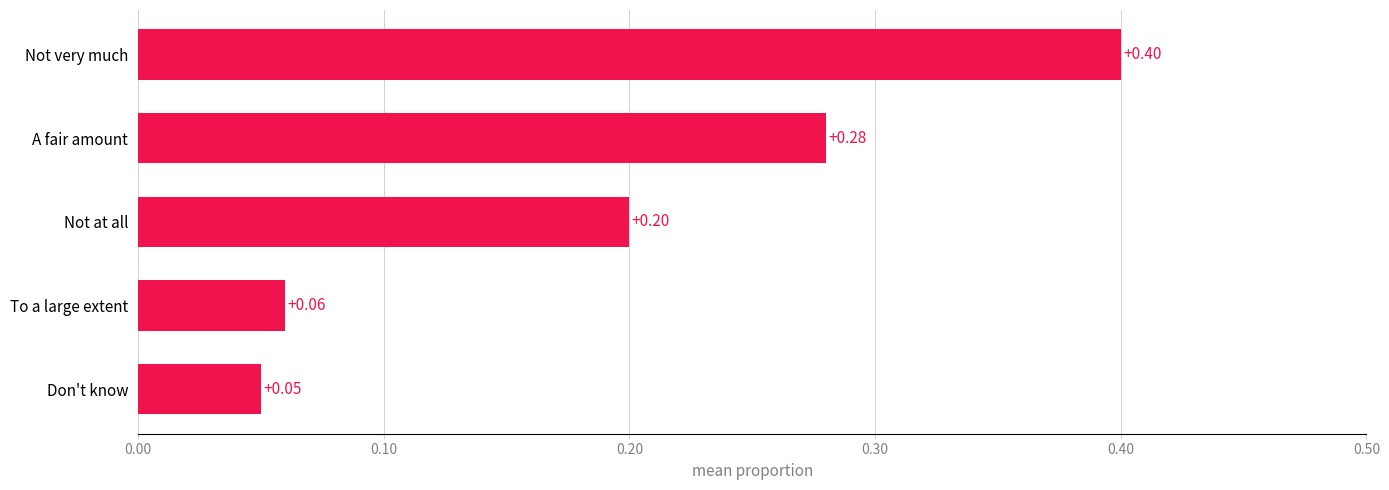

List the labels in order of value, largest first.

Not very much, A fair amount, Not at all, To a large extent, Don't know